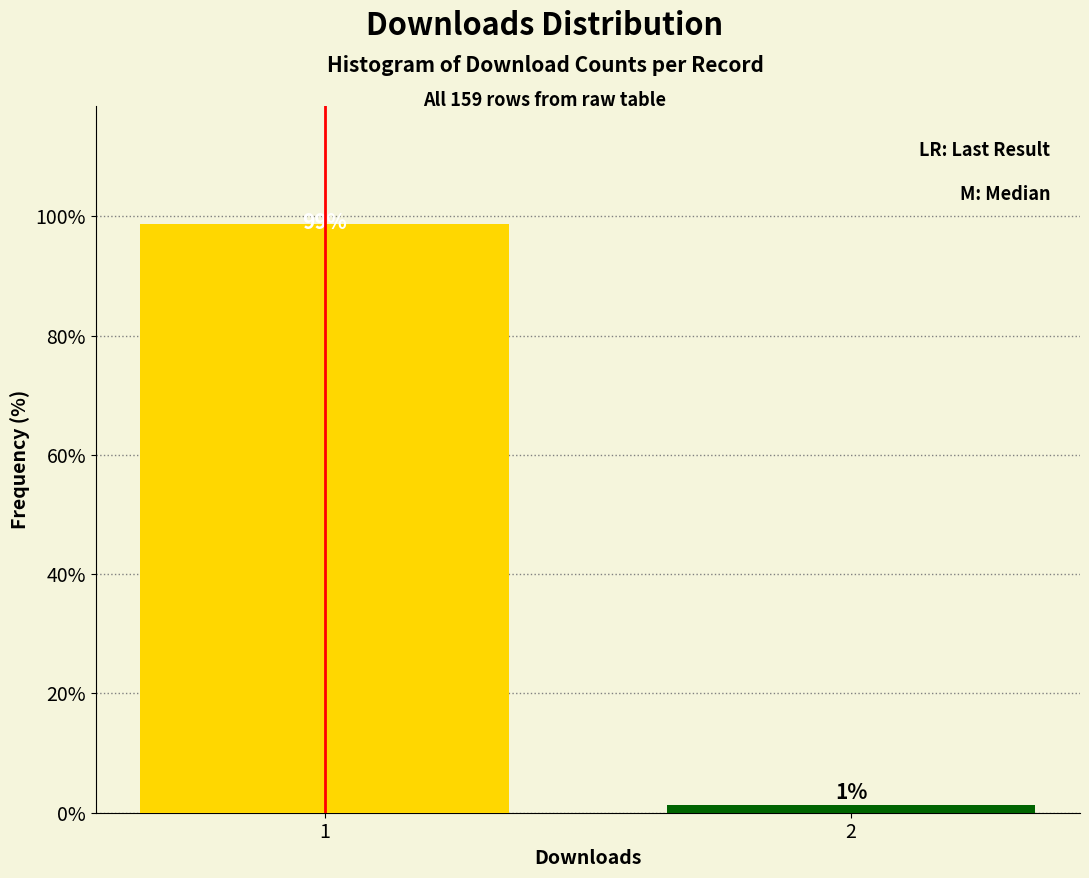

What is the sum of the values at 2 and 1?

100.0